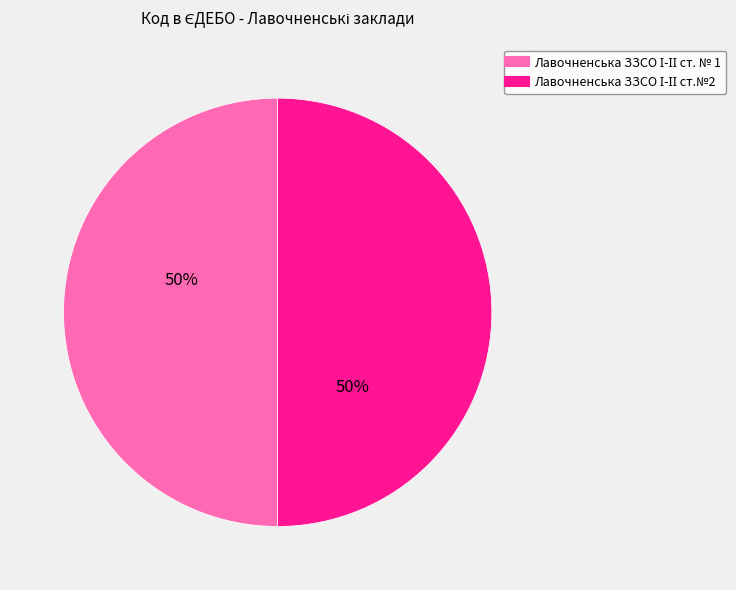

How many slices are in this pie chart?

2